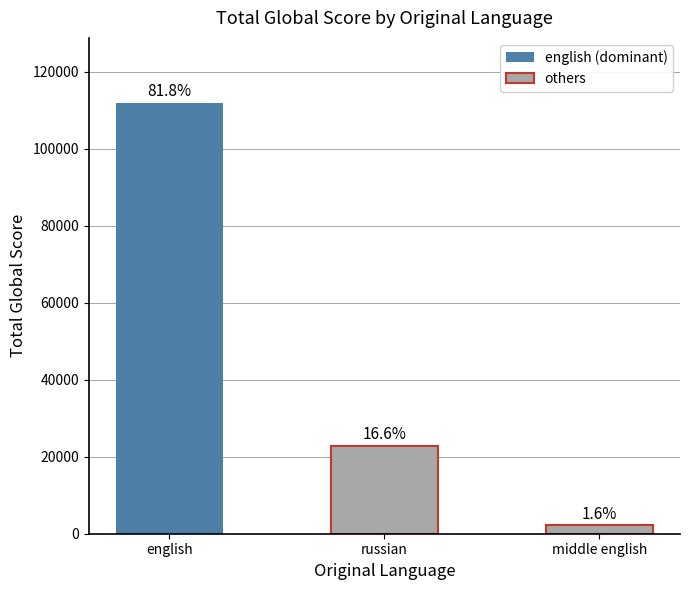

Does the chart contain stacked bars?

No